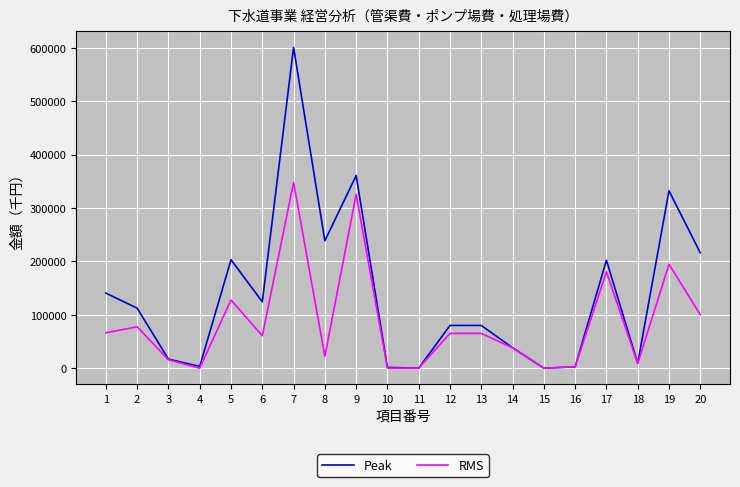

How many distinct data groups are displayed?

2